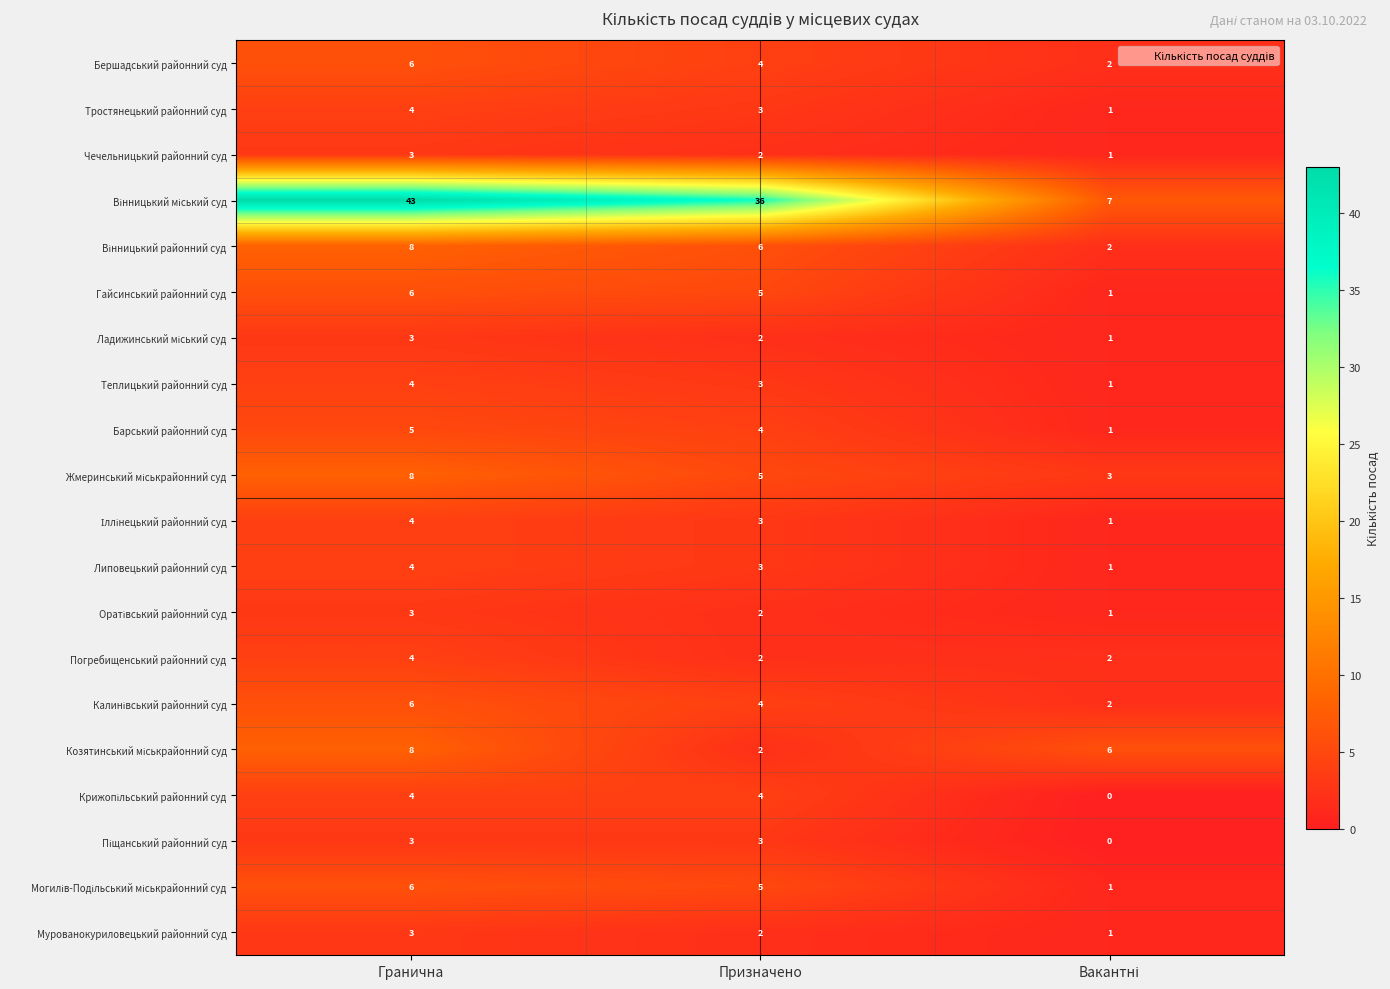

What is the average value of the Гайсинський районний суд series?

4